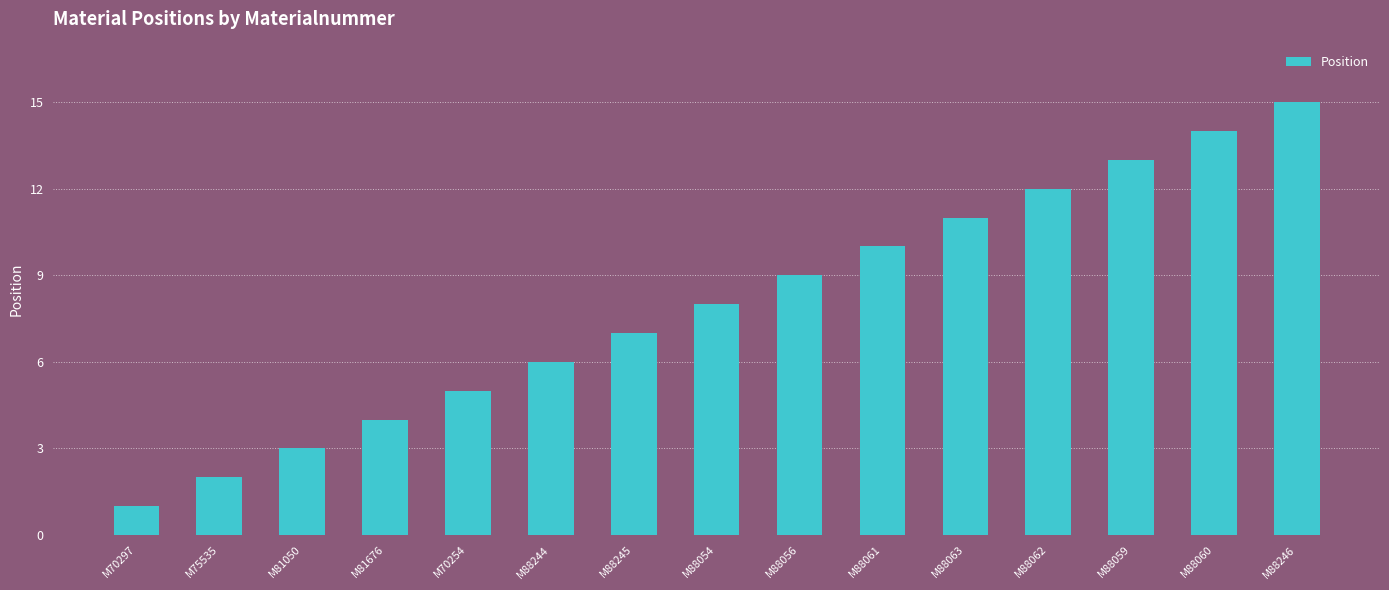

Reading left to right, what are all the values shown in this chart?

1	2	3	4	5	6	7	8	9	10	11	12	13	14	15